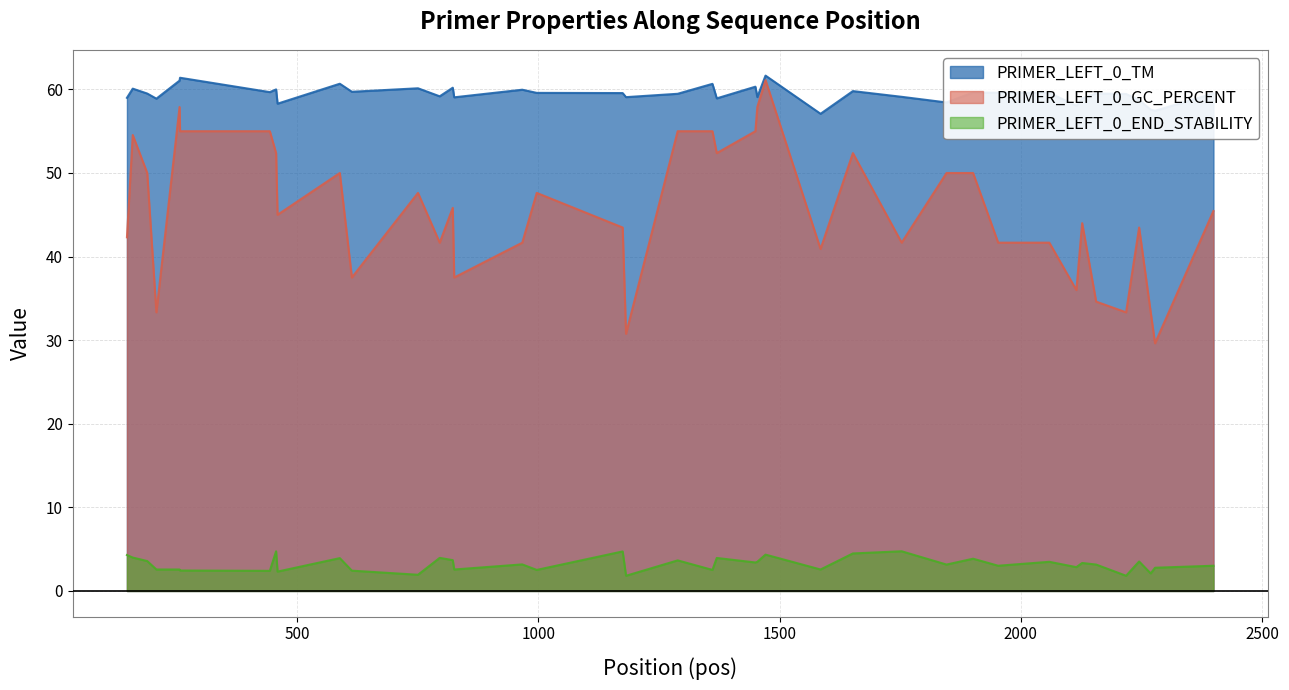

Which series has the largest total across all categories?

PRIMER_LEFT_0_TM